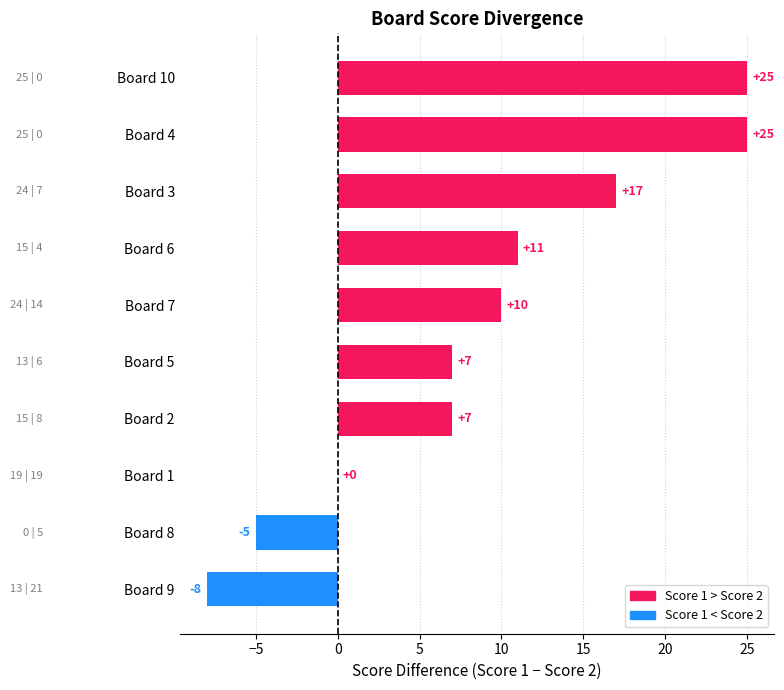

The chart shows a value of 7 at Board 2. True or false?

True